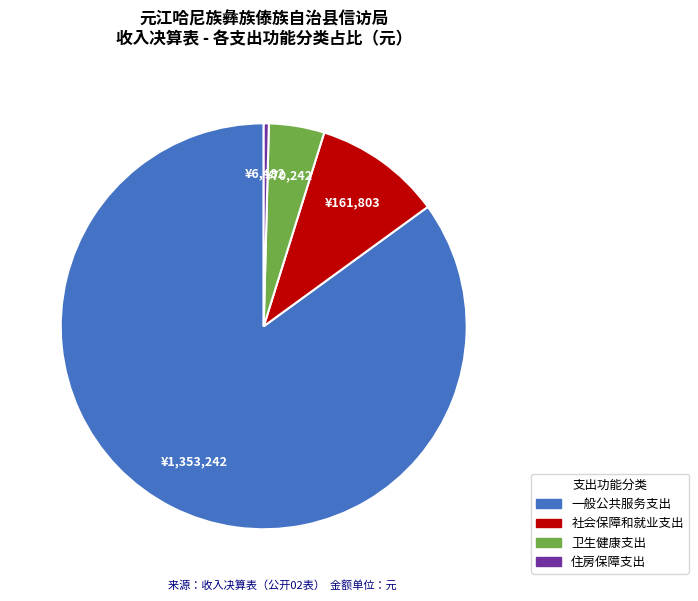

Count the number of slices in the pie.

4